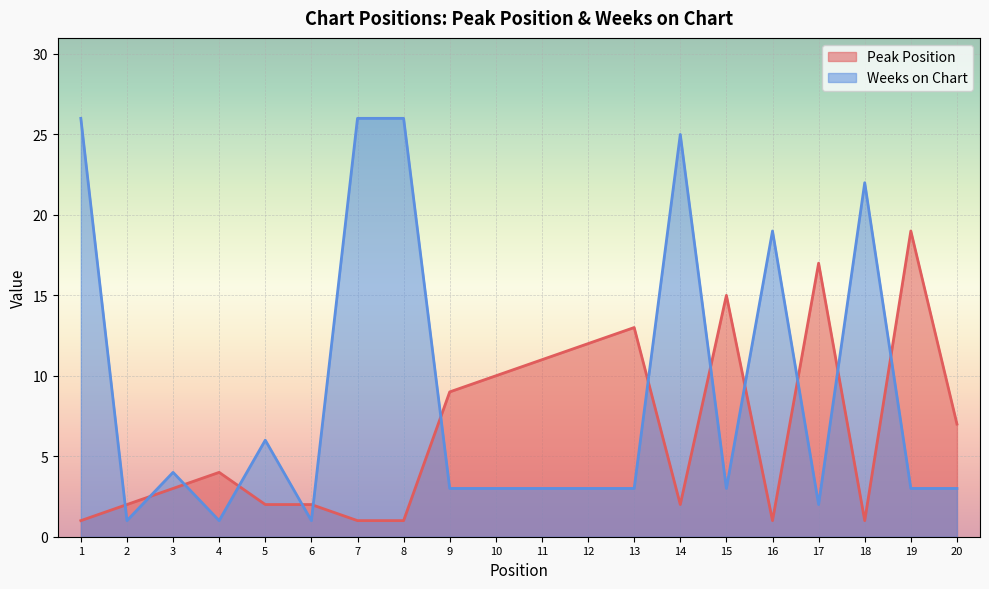

Which series ends up on top after the final intersection of Weeks on Chart and Peak Position?

Peak Position